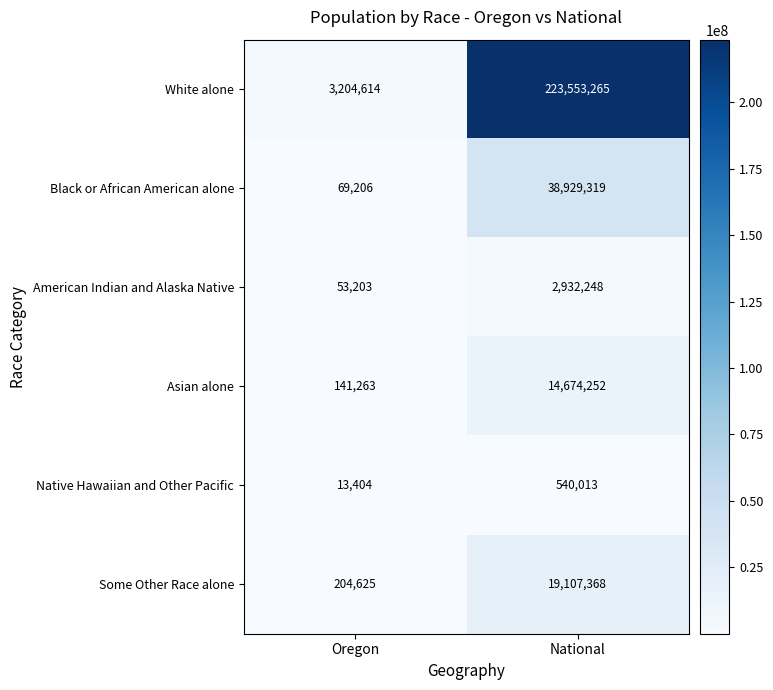

What is the approximate value of Some Other Race alone at National, to the nearest 50?

19107350